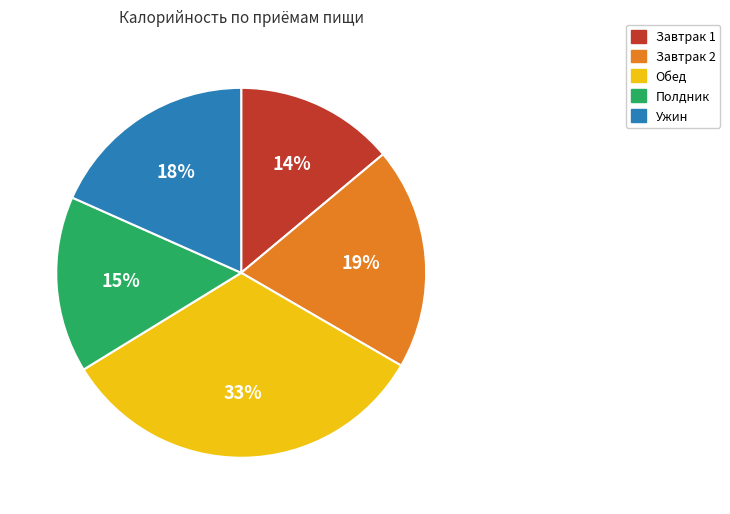

True or false: Обед accounts for 33% of the total.

True